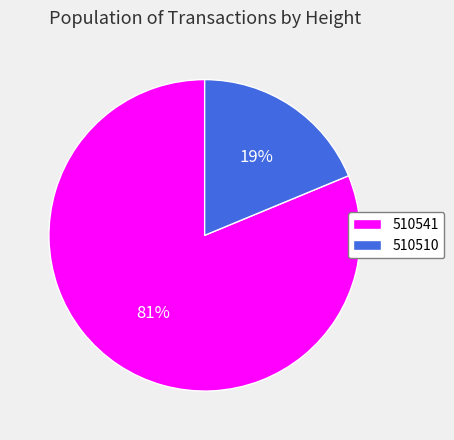

The 510510 slice represents 29% of the pie. True or false?

False